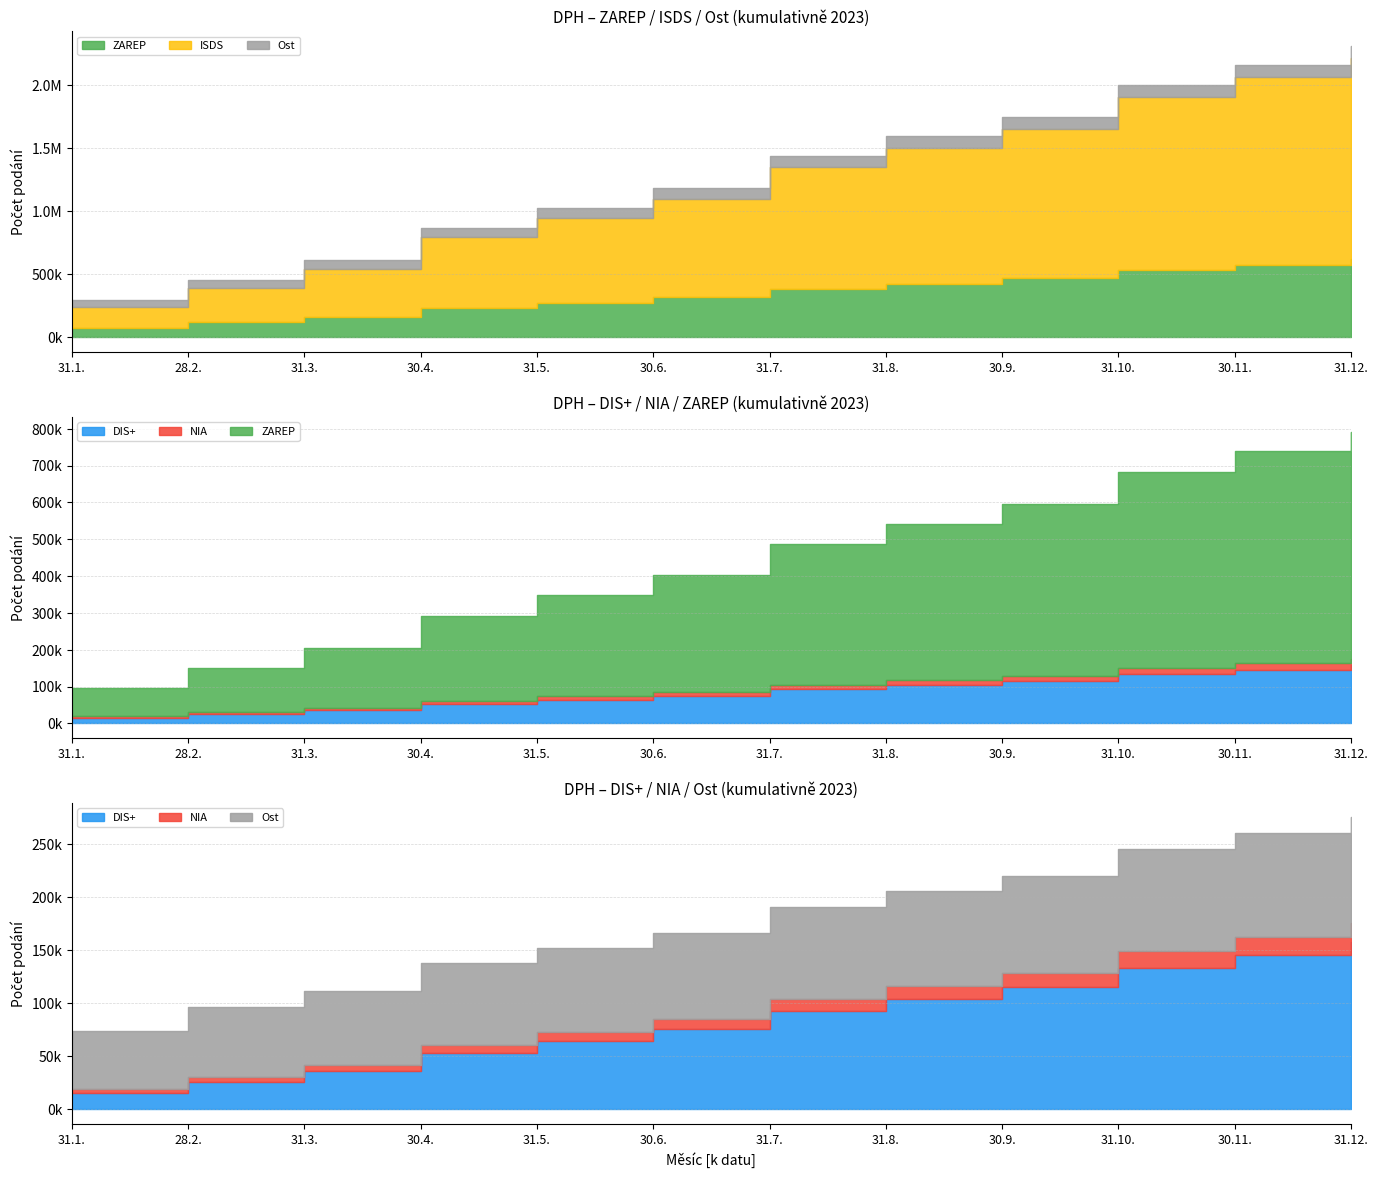

True or false: ZAREP has a value of 232061 at 30.4..

True